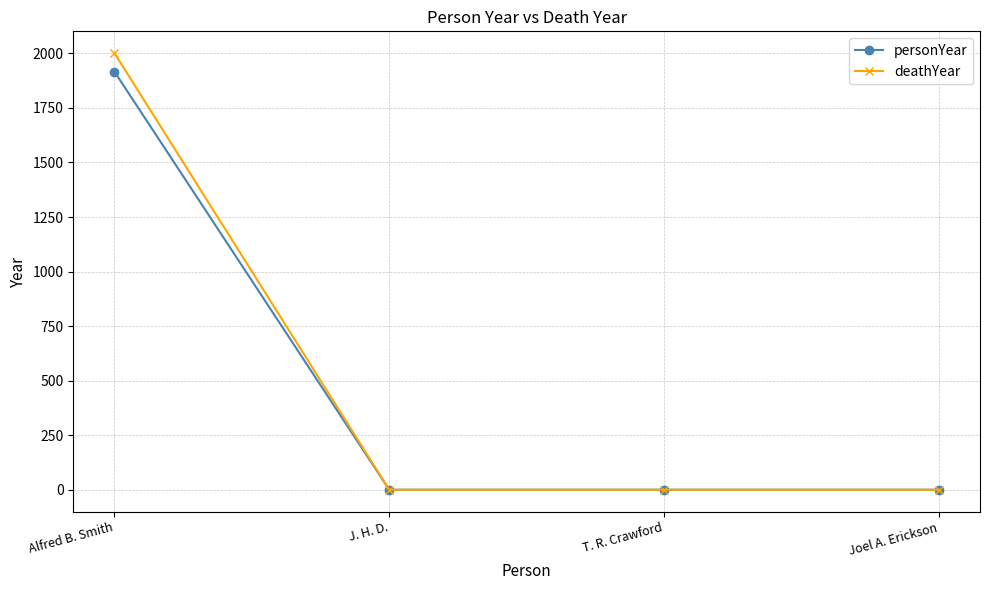

The deathYear series shows 0 at Joel A. Erickson. True or false?

True